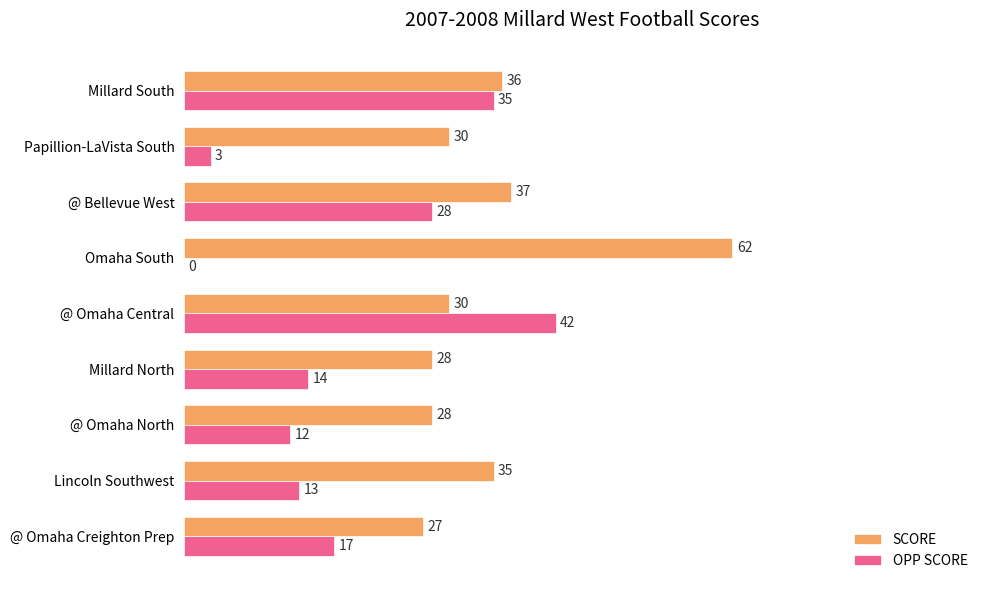

What is the sum of the SCORE values at Lincoln Southwest and @ Omaha North?

63